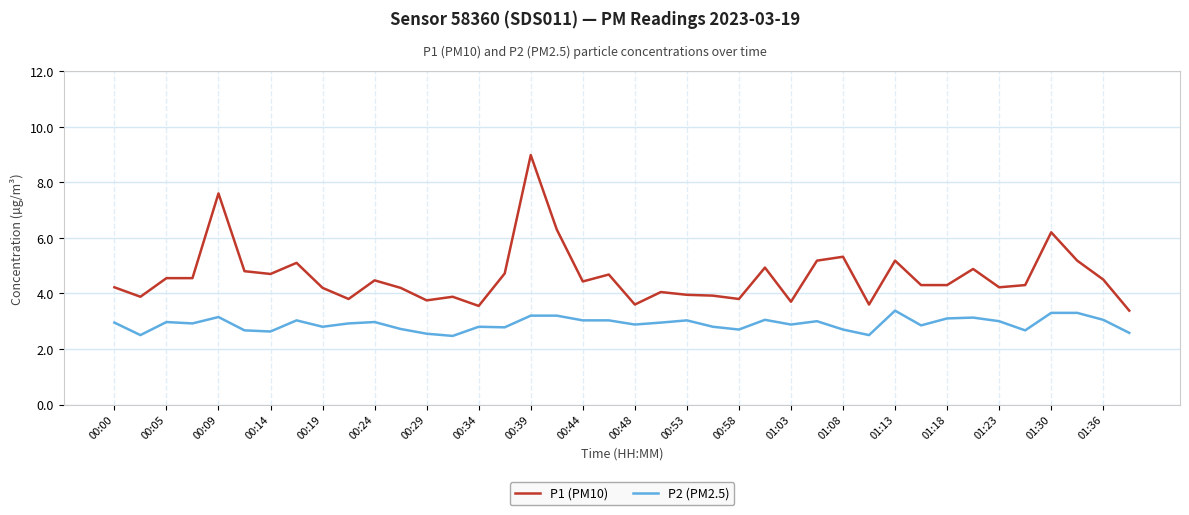

True or false: P1 (PM10) and P2 (PM2.5) intersect in this chart.

False